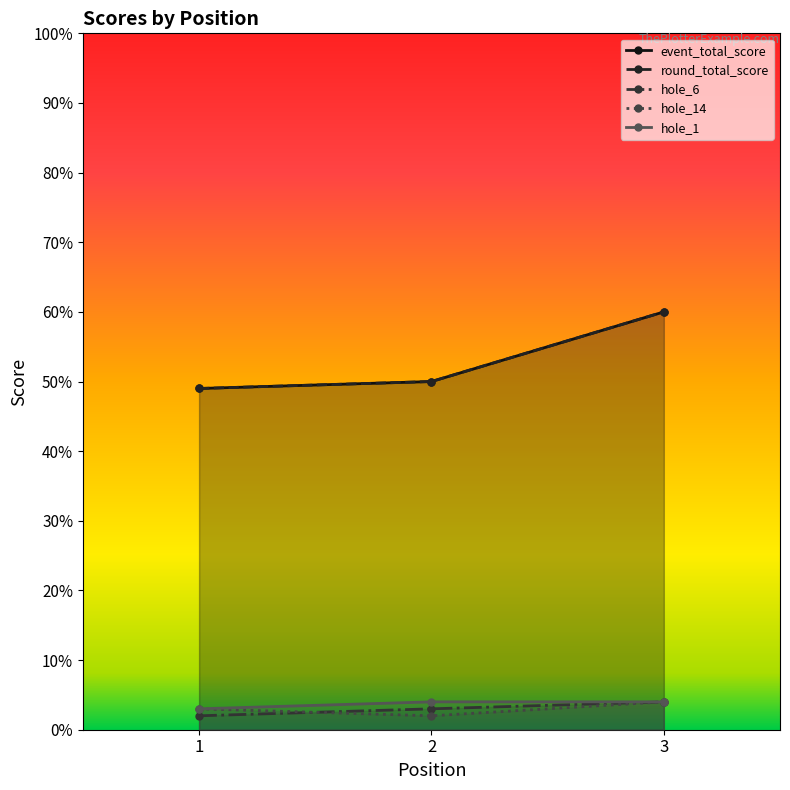

What is the total value across all series at 2?

109